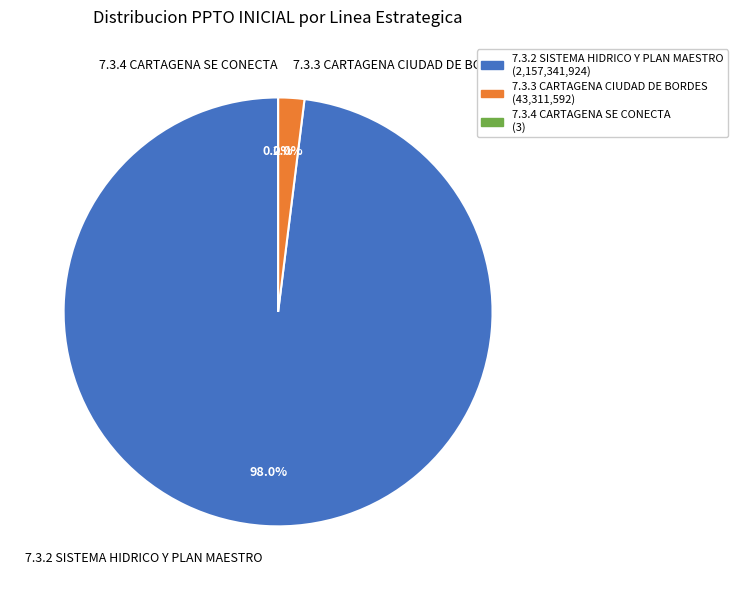

What is the total percentage of 7.3.2 SISTEMA HIDRICO Y PLAN MAESTRO and 7.3.3 CARTAGENA CIUDAD DE BORDES?

100.0%